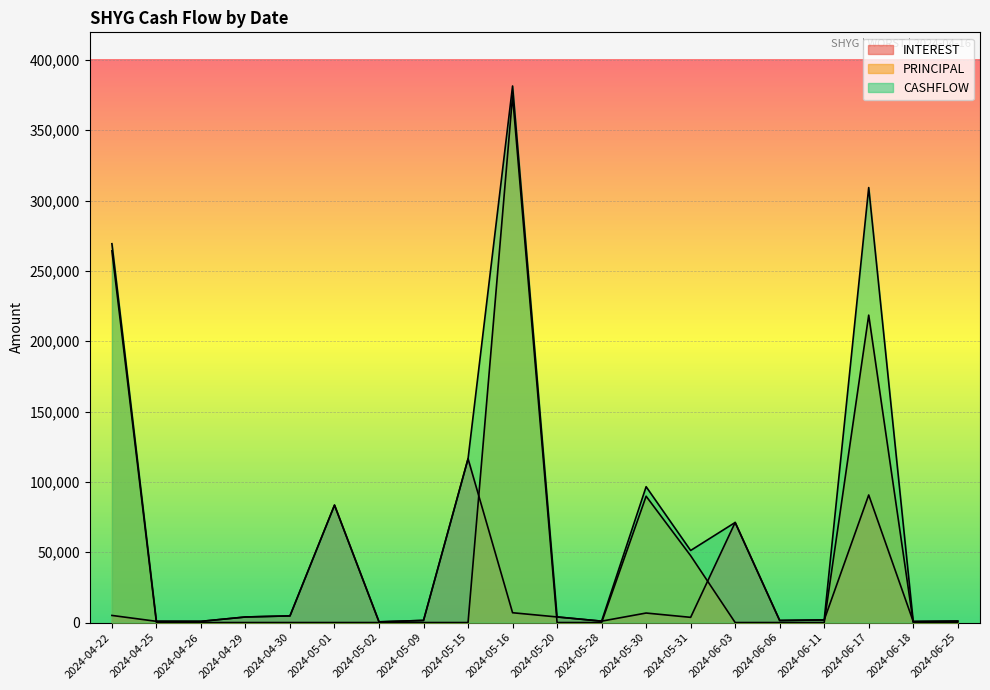

What is the total value across all series at 2024-06-03?

142285.5